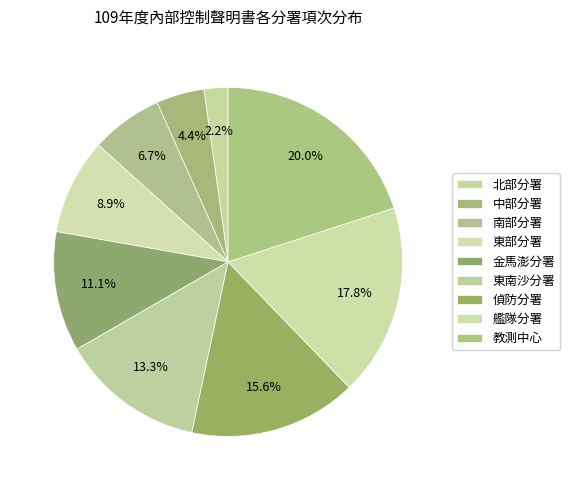

To the nearest percent, what is the combined percentage of 東部分署 and 中部分署?

13%